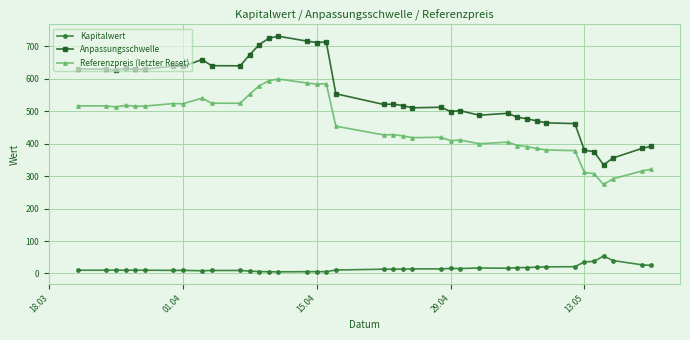

List the series in order of their peak value, lowest first.

Kapitalwert, Referenzpreis (letzter Reset), Anpassungsschwelle